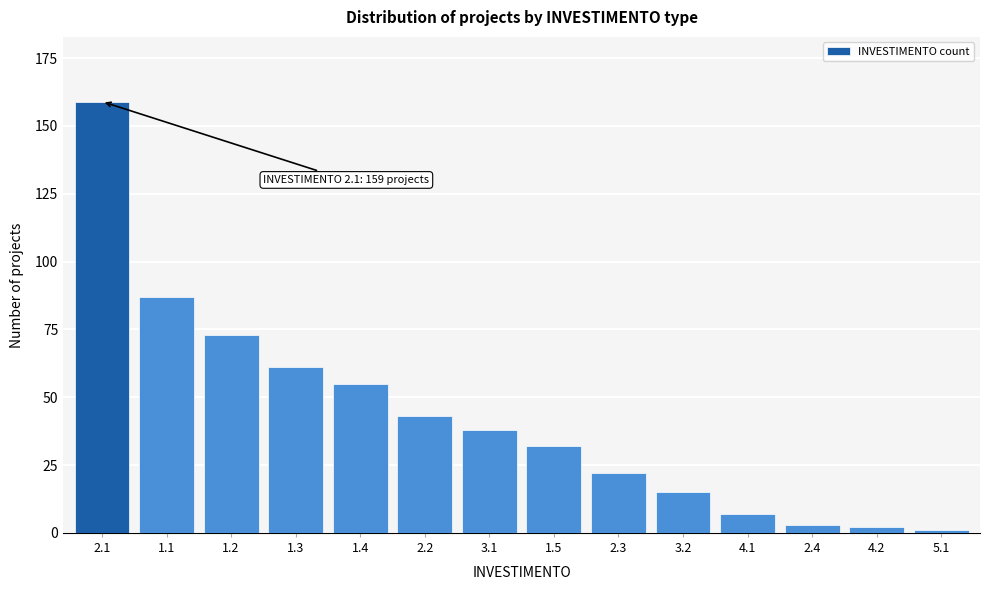

Reading left to right, extract all data points from this chart.

159	87	73	61	55	43	38	32	22	15	7	3	2	1